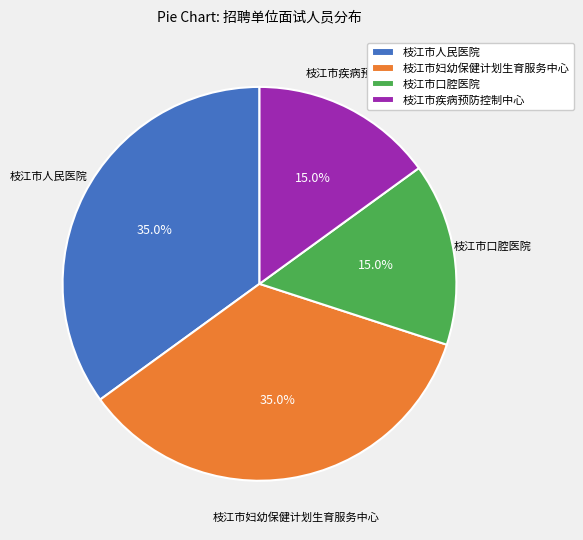

Approximately how many times larger is the value at 枝江市妇幼保健计划生育服务中心 compared to 枝江市疾病预防控制中心?

2.3